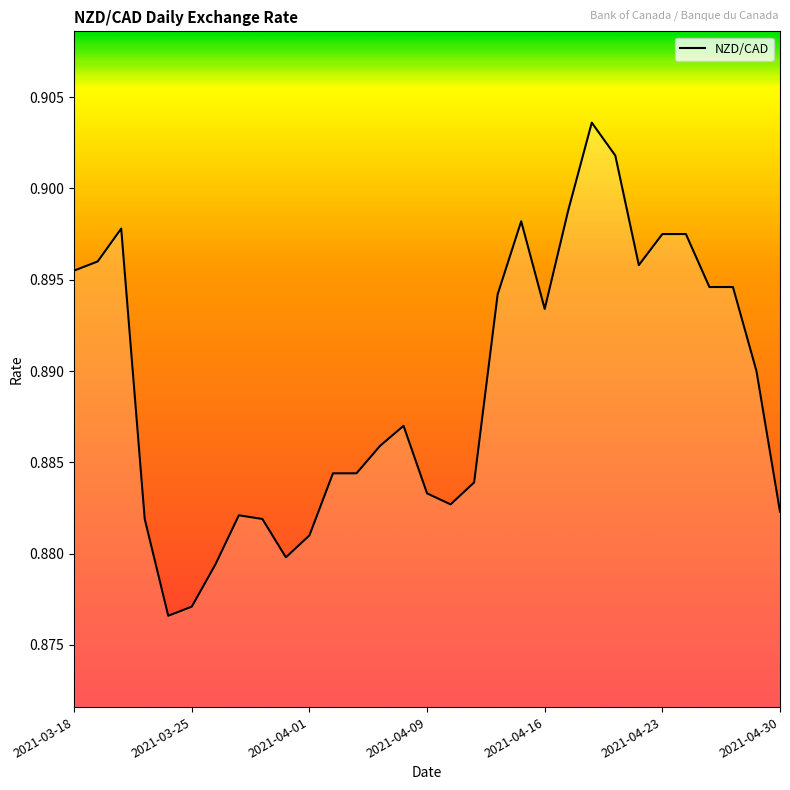

How many points are lower than both their immediate neighbors (excluding endpoints)?

5